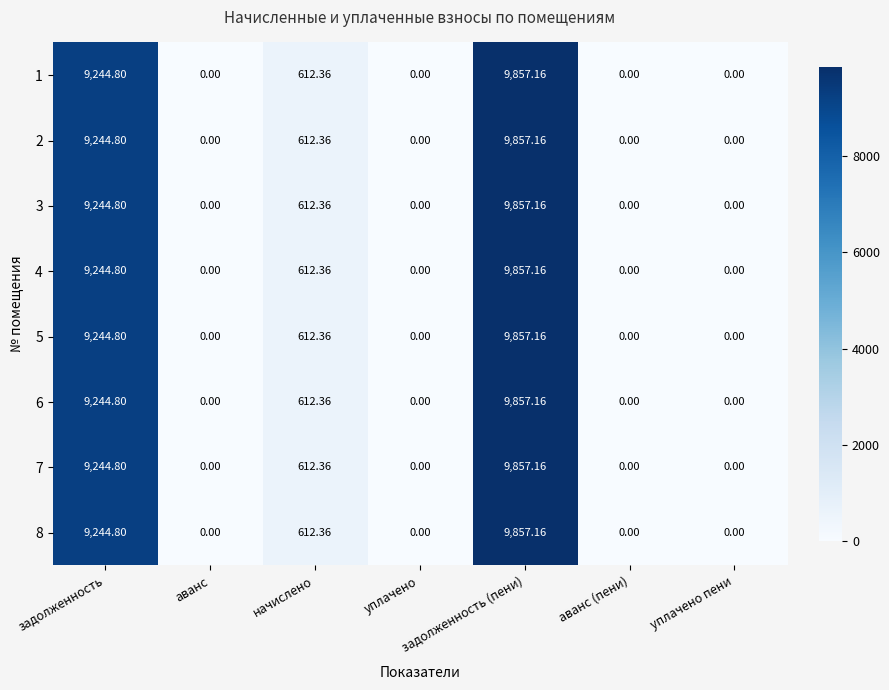

Which label corresponds to the largest value in the chart?

задолженность (пени)